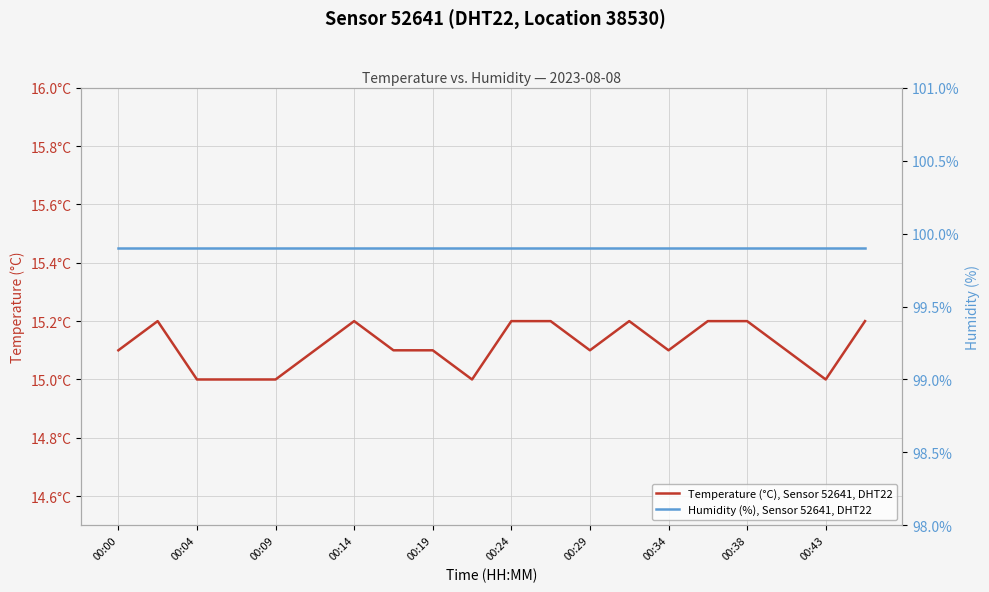

What is the smallest value displayed?

15.0